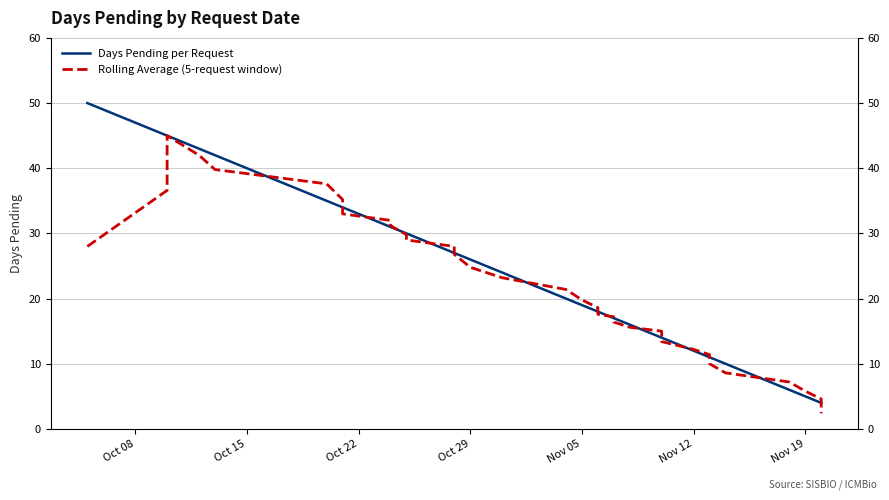

Rank the series by their average value, from highest to lowest.

Days Pending per Request, Rolling Average (5-request window)